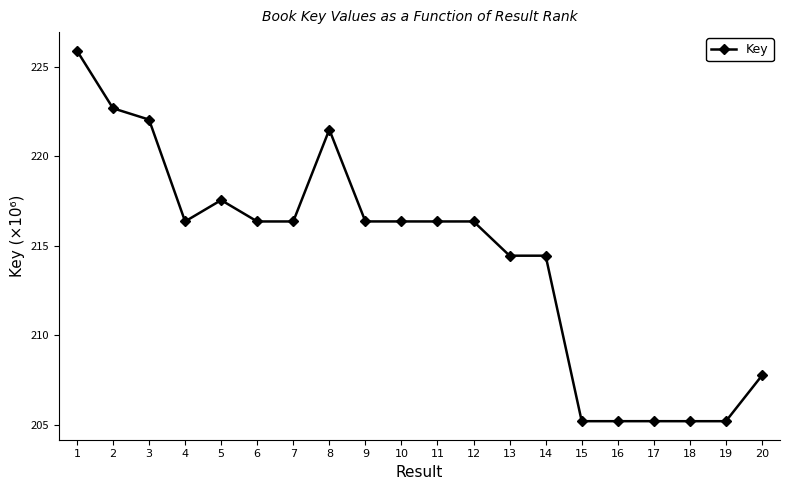

Reading right to left, extract all data points from this chart.

207.7	205.2	205.2	205.2	205.2	205.2	214.4	214.4	216.4	216.4	216.4	216.4	221.5	216.4	216.4	217.5	216.4	222.0	222.7	225.9